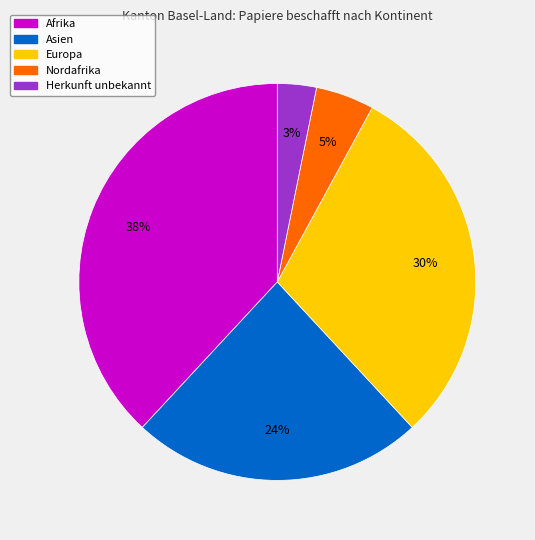

Which category has the smallest portion of the pie?

Herkunft unbekannt